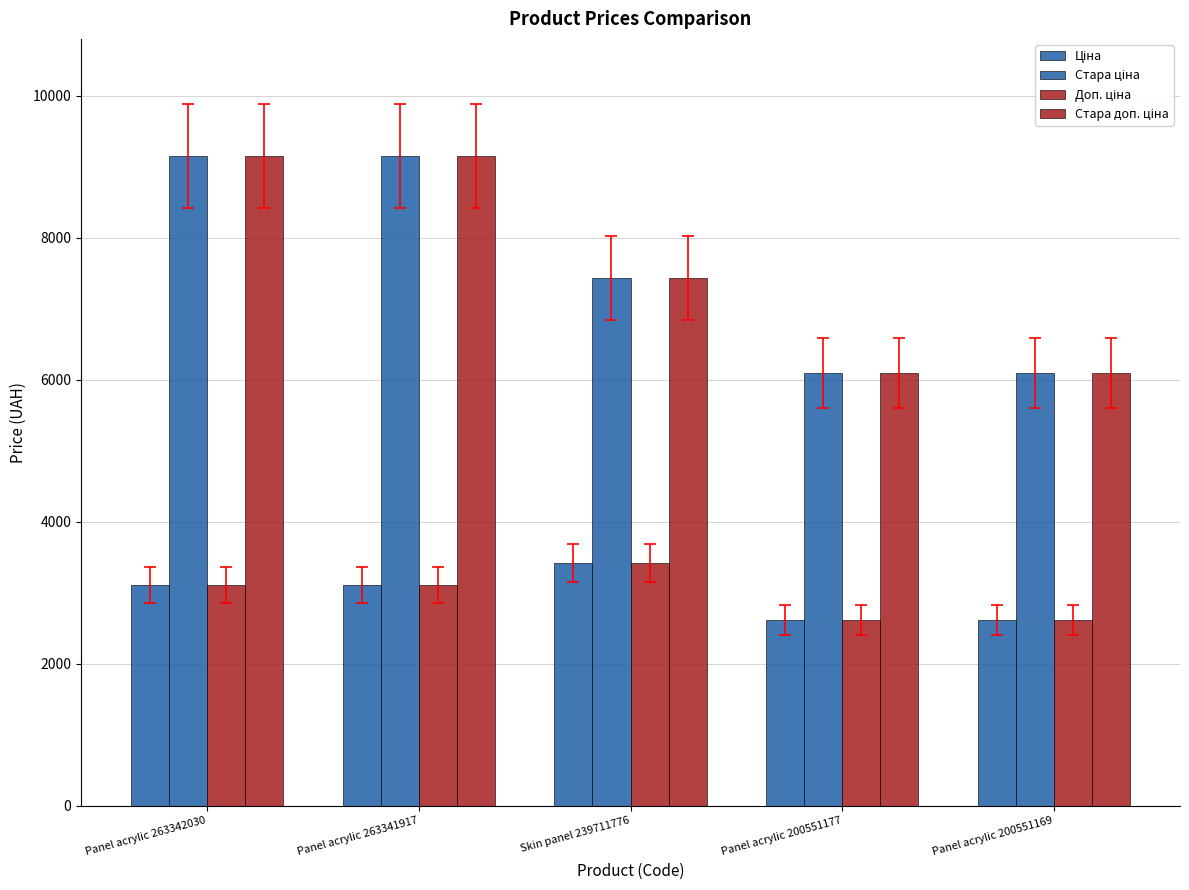

How many bars are there in each group?

4